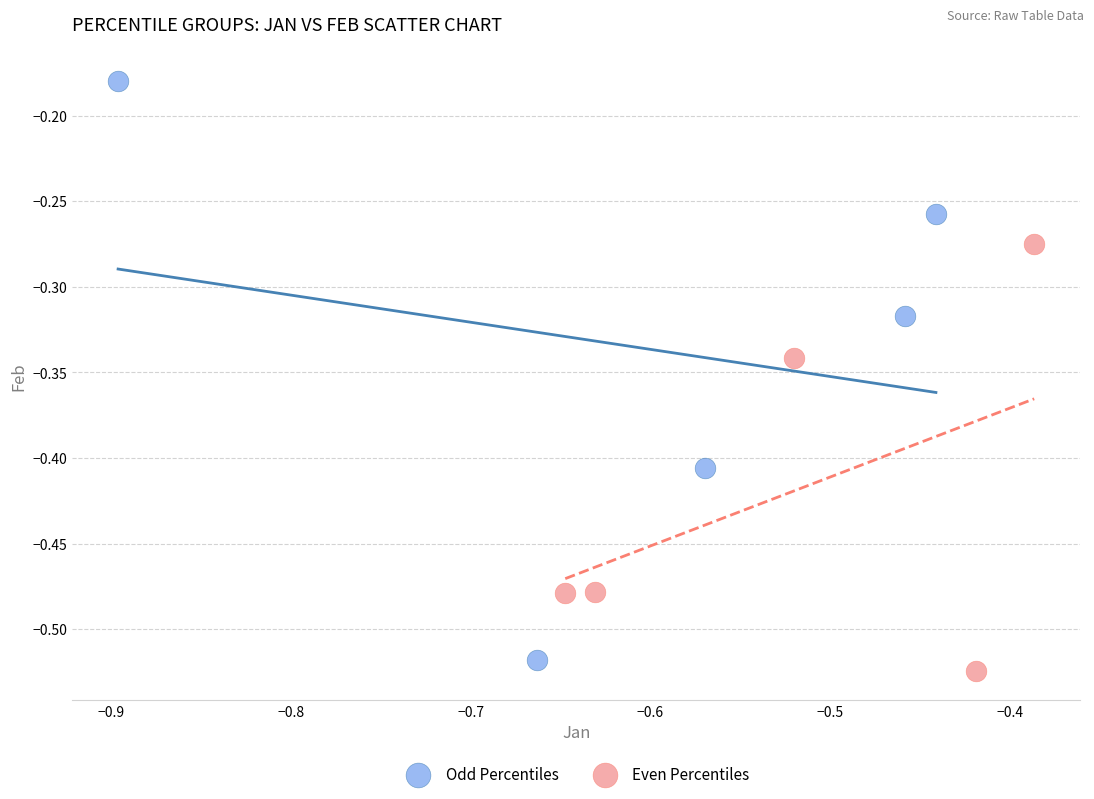

What are all the series names shown in the legend?

Odd Percentiles, Even Percentiles